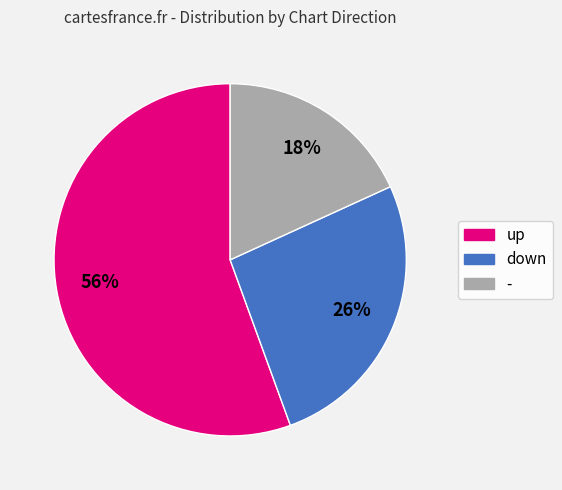

Is there any slice that represents more than half of the pie?

Yes